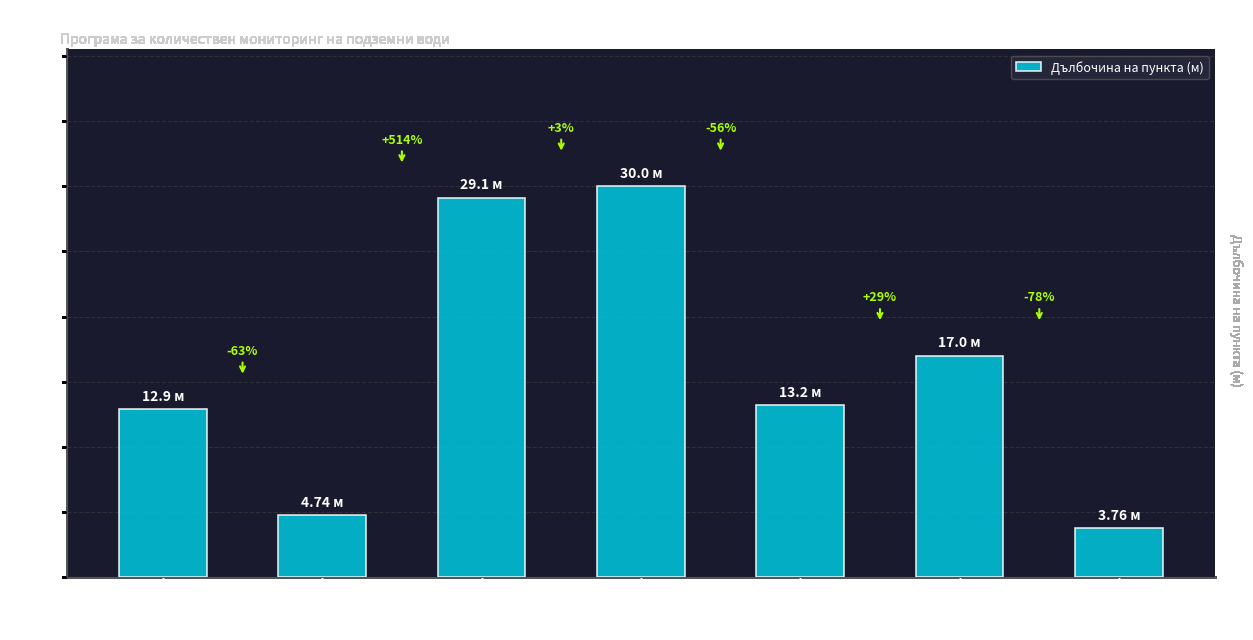

What is the change in value from Петрич
(571T1/748а) to Черниче
(566T1/1334)?

+16.2